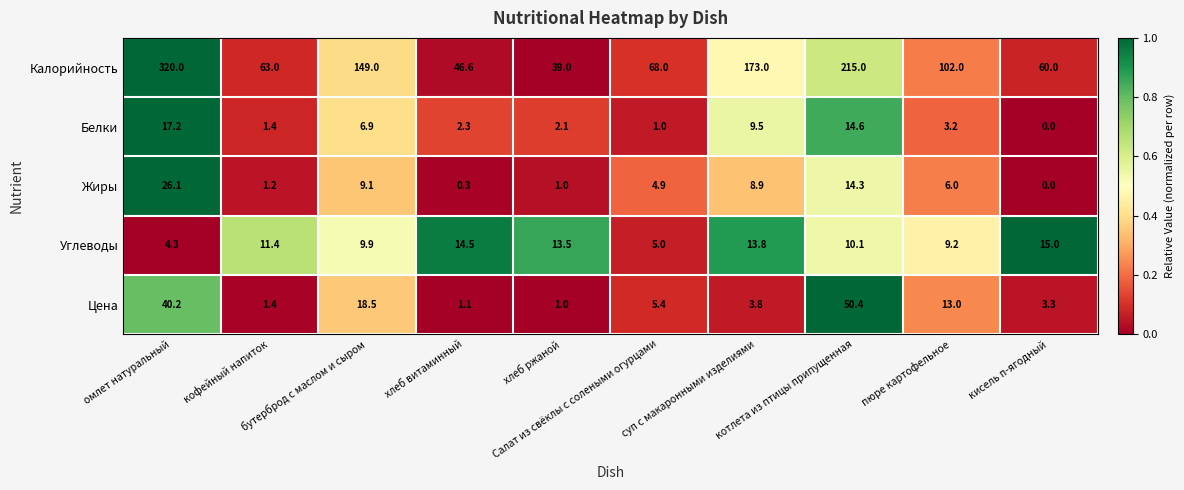

Between кофейный напиток and суп с макаронными изделиями, which series saw the biggest shift?

Калорийность